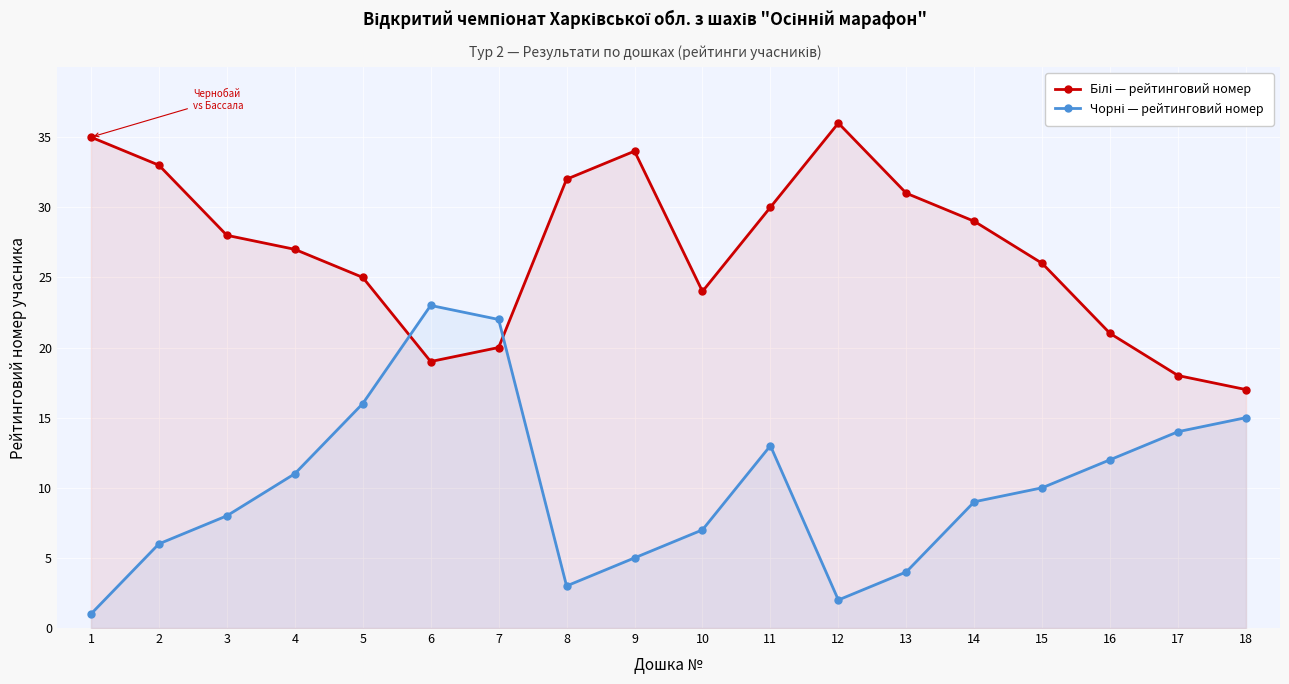

Which series has the widest spread of values?

Чорні — рейтинговий номер